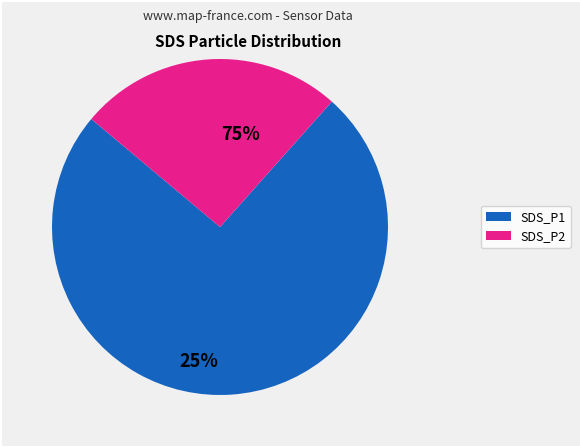

Is there a majority slice in this chart?

Yes